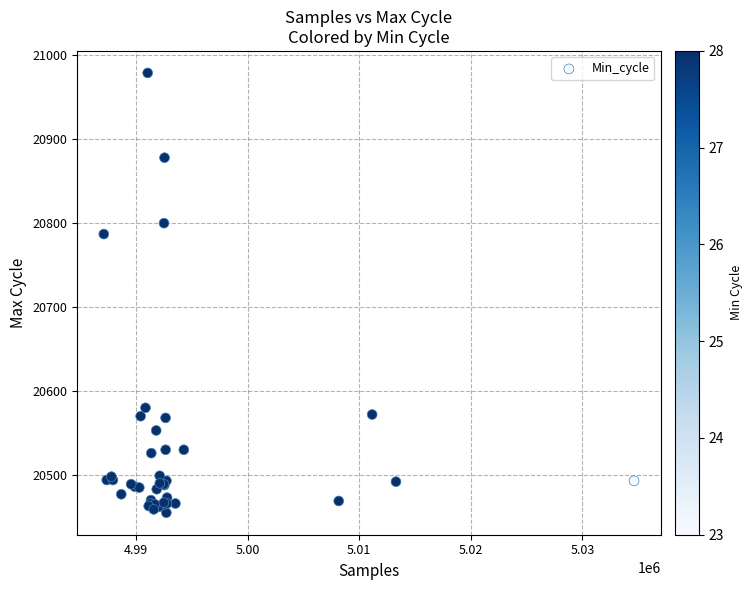

What Y value in the scatter plot is closest to 20717?

20787